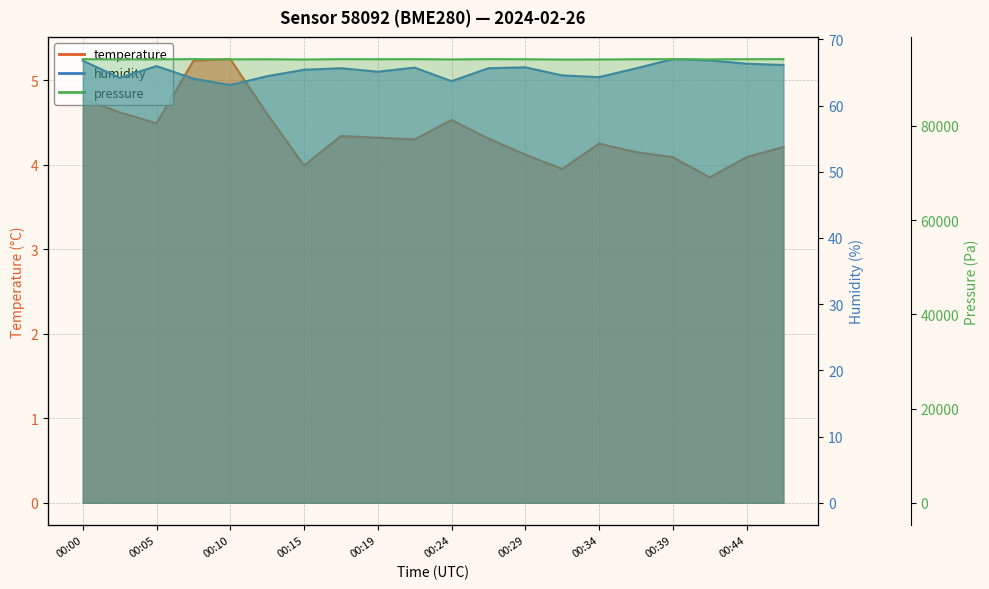

What is the difference between the maximum and minimum values in the pressure series?

93.9